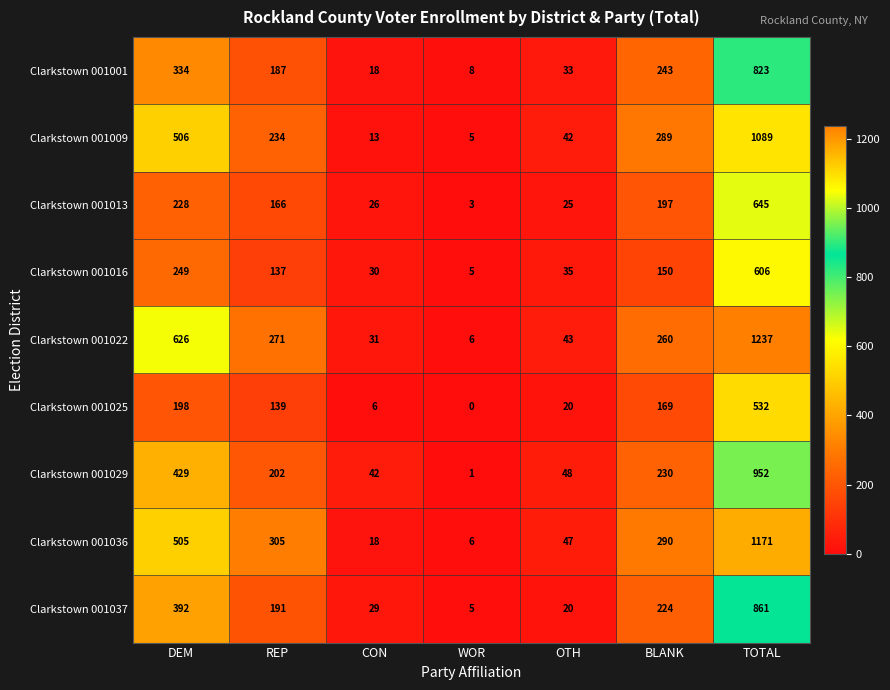

What is the difference between the maximum and minimum values in the Clarkstown 001029 series?

951